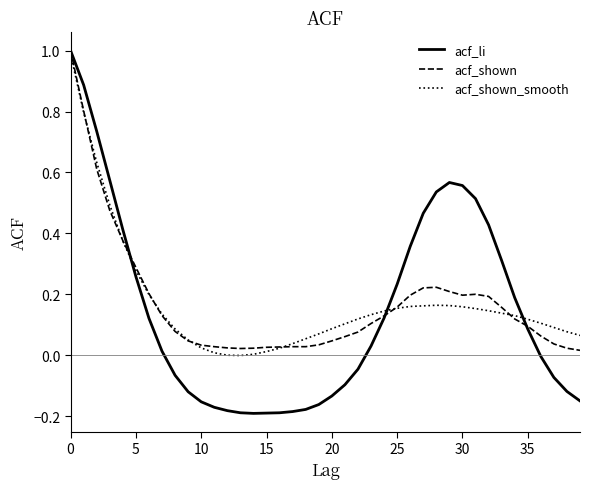

Which series has the widest spread of values?

acf_li